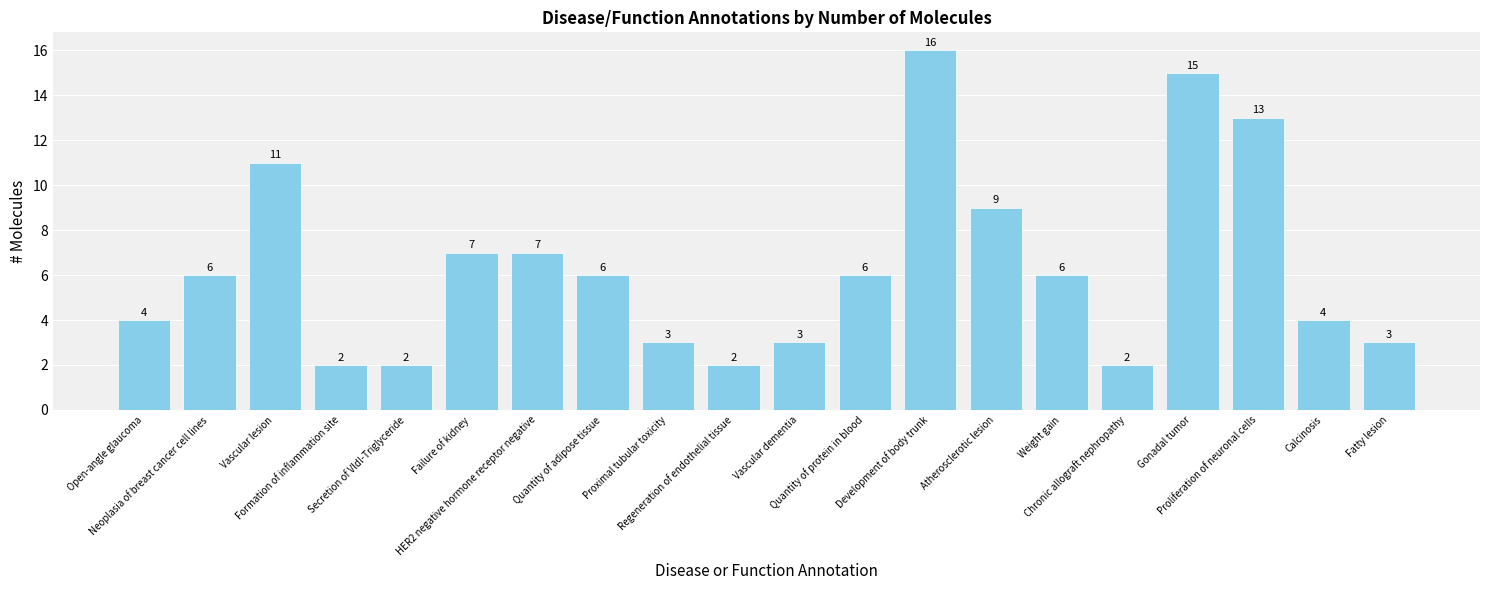

What is the label of the 19th bar from the right?

Neoplasia of breast cancer cell lines